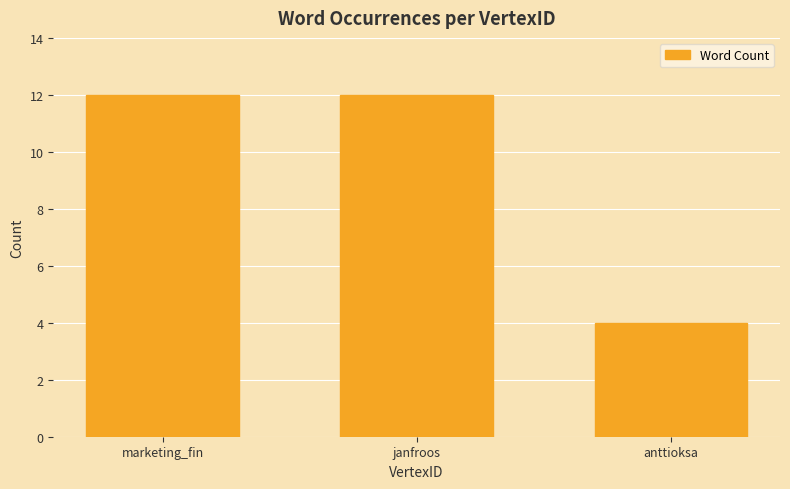

The value at marketing_fin is 3. True or false?

False